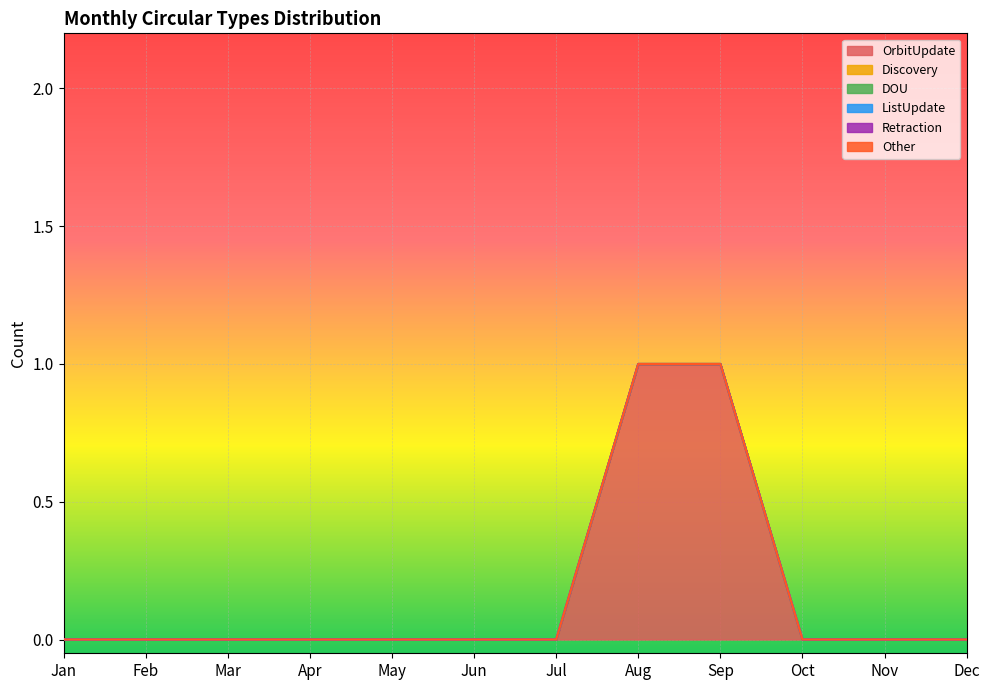

Rank the series by their maximum value, from highest to lowest.

OrbitUpdate, Discovery, DOU, ListUpdate, Retraction, Other